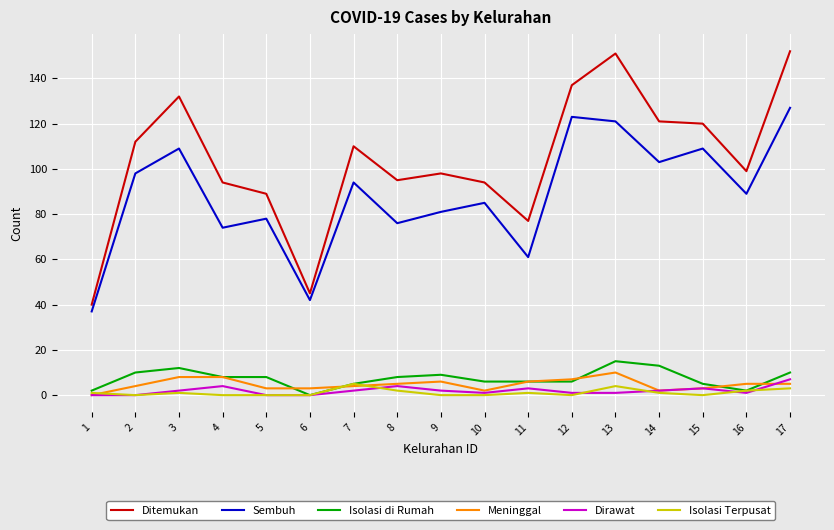

What is the maximum value shown in the chart?

152